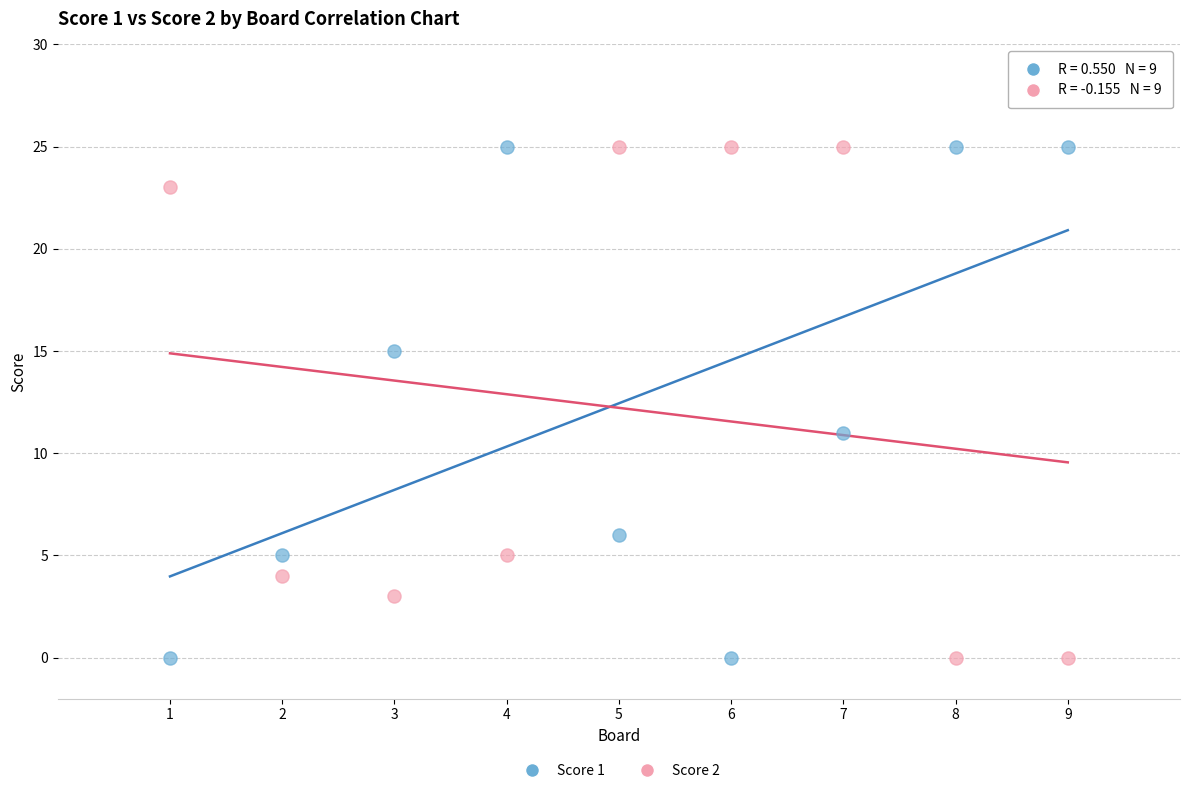

What is the X range (max minus min) for the scatter plot?

8